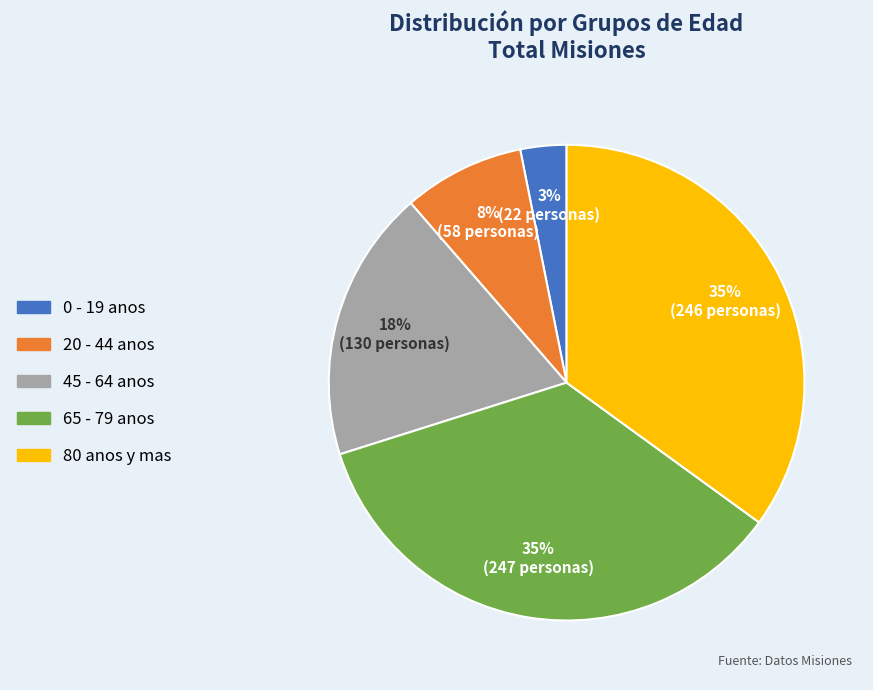

To the nearest percent, what is the average slice percentage?

20%